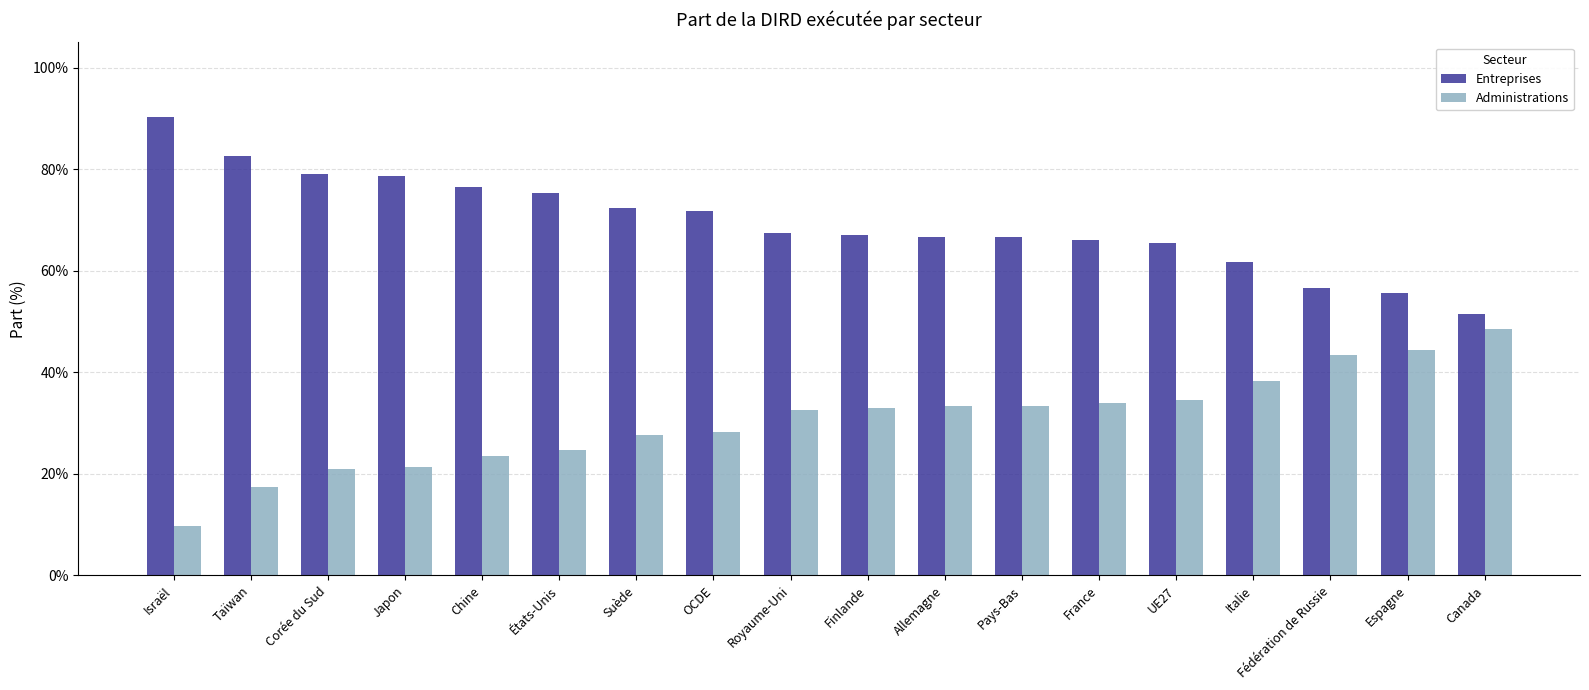

What are all the series names shown in the legend?

Entreprises, Administrations